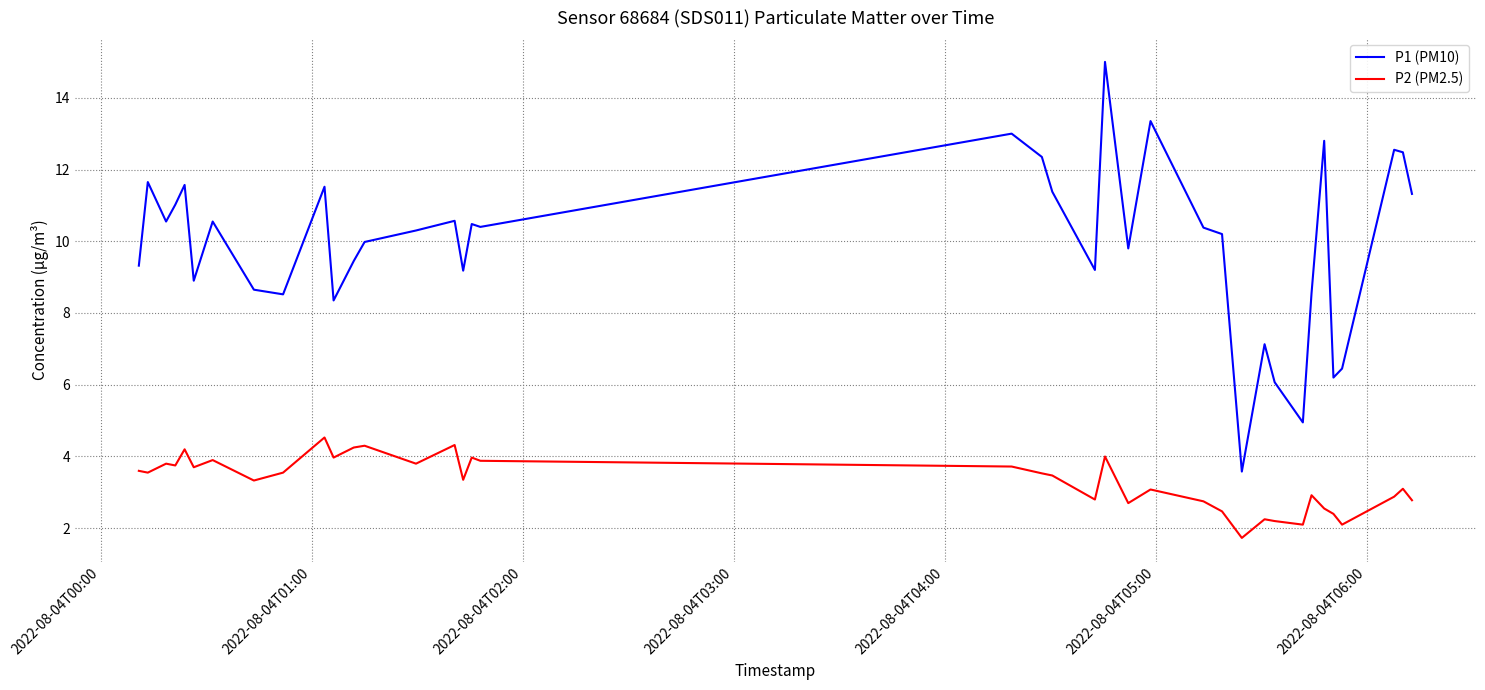

How many series are shown in this chart?

2